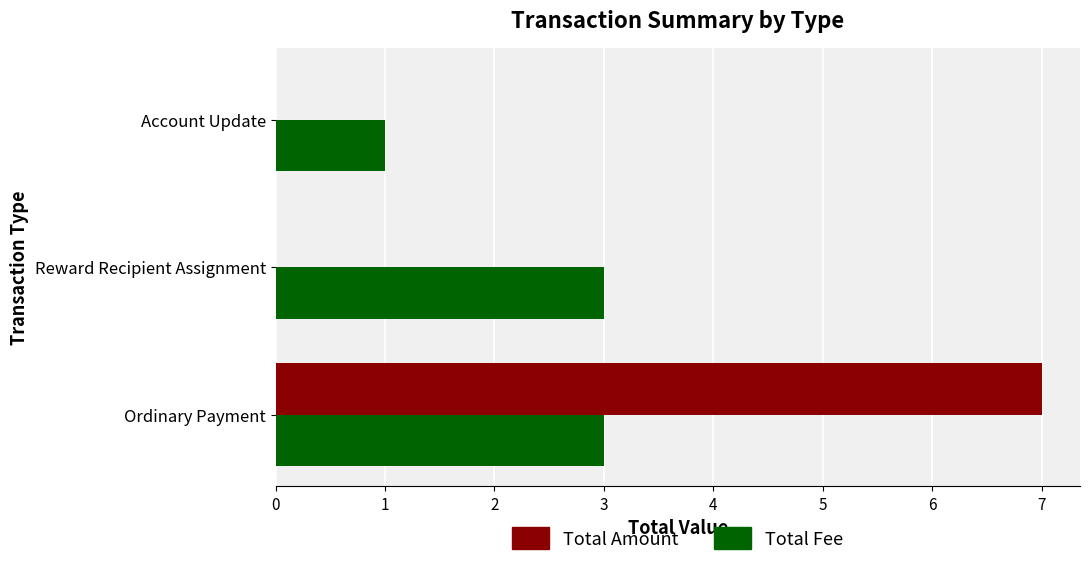

At which label does Total Amount reach its peak?

Ordinary Payment